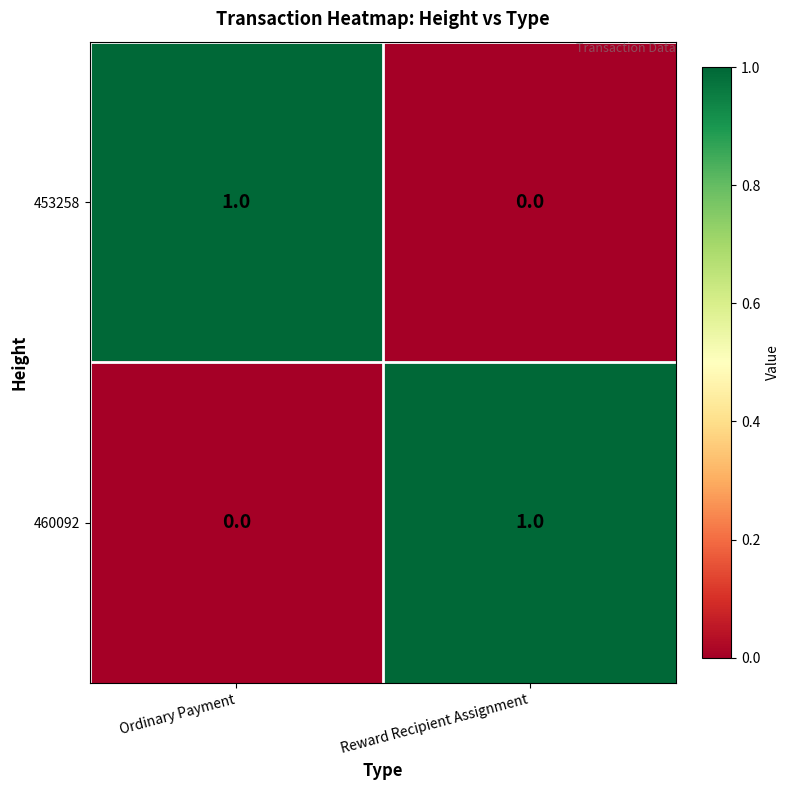

Where is 453258 nearest to the value 0?

Reward Recipient Assignment